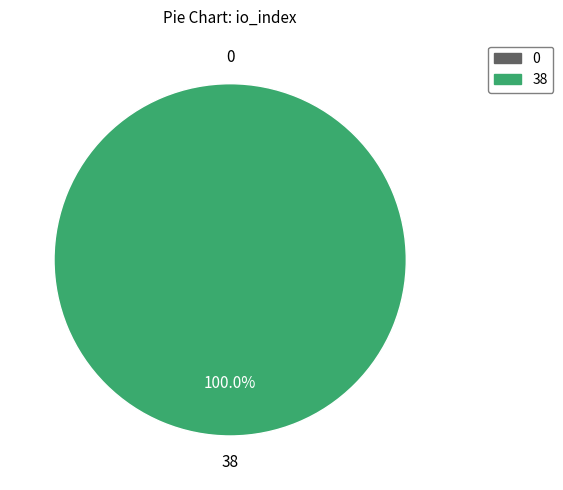

Which slice is the largest?

38